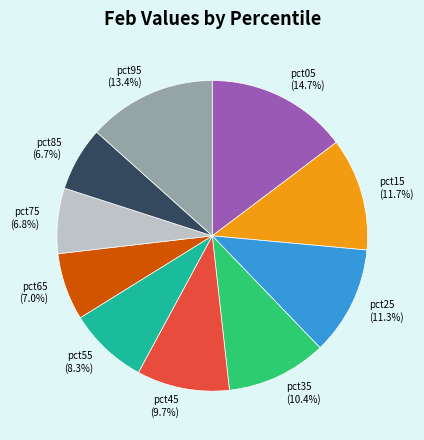

Between pct45 and pct15, which is larger?

pct15